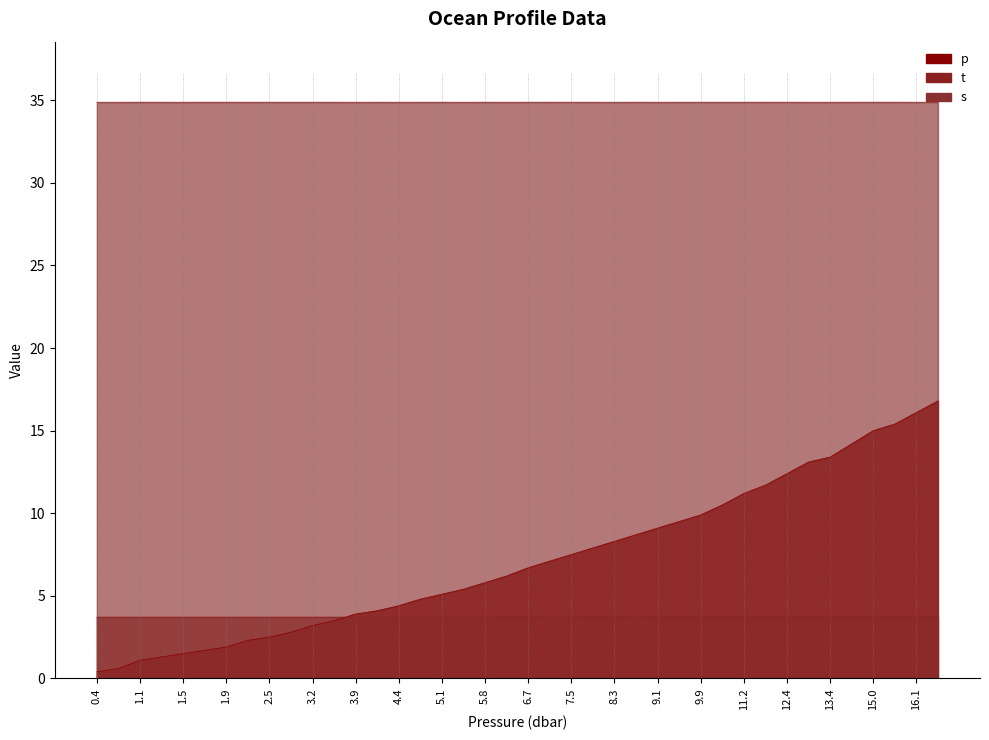

List the labels in order of s value, largest first.

1.1, 1.7, 1.9, 7.1, 8.7, 11.7, 15.0, 15.4, 1.3, 2.3, 2.5, 2.8, 3.2, 3.5, 4.1, 4.8, 5.1, 5.8, 6.7, 7.5, 7.9, 9.5, 9.9, 10.5, 11.2, 12.4, 14.2, 0.4, 0.6, 1.5, 4.4, 6.2, 9.1, 13.1, 13.4, 16.1, 16.8, 3.9, 5.4, 8.3